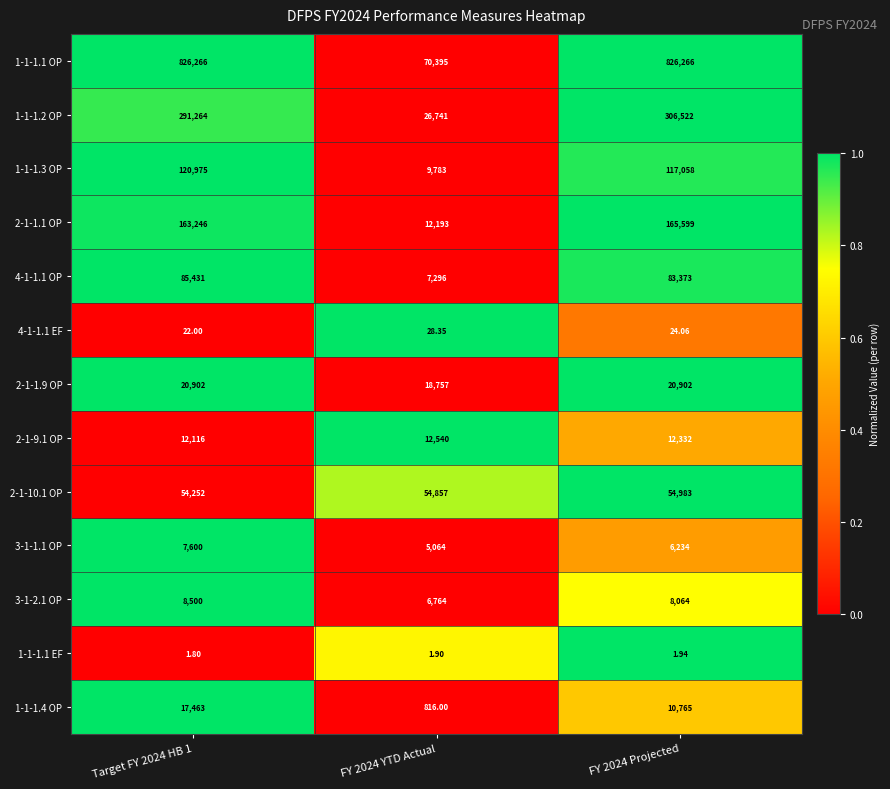

Is the value of 2-1-1.9 OP at FY 2024 Projected greater than the value of 3-1-2.1 OP at Target FY 2024 HB 1?

Yes